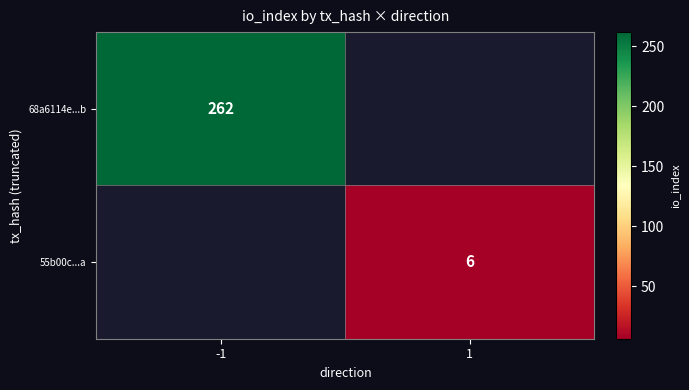

Count the number of categories in the chart.

2